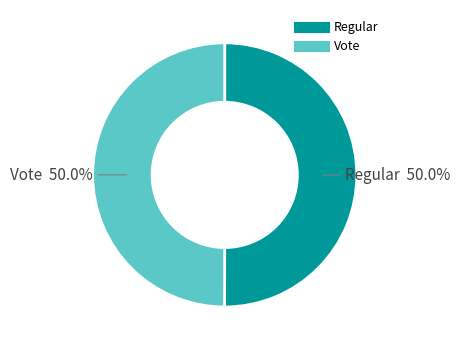

Count the number of slices in the pie.

2